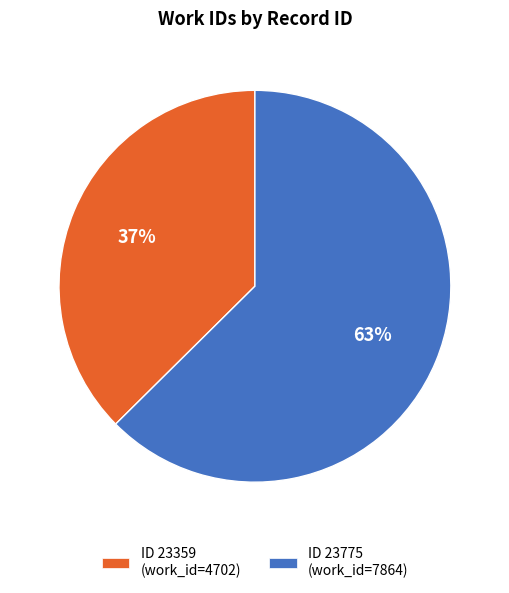

To the nearest percent, what is the average slice percentage?

50%